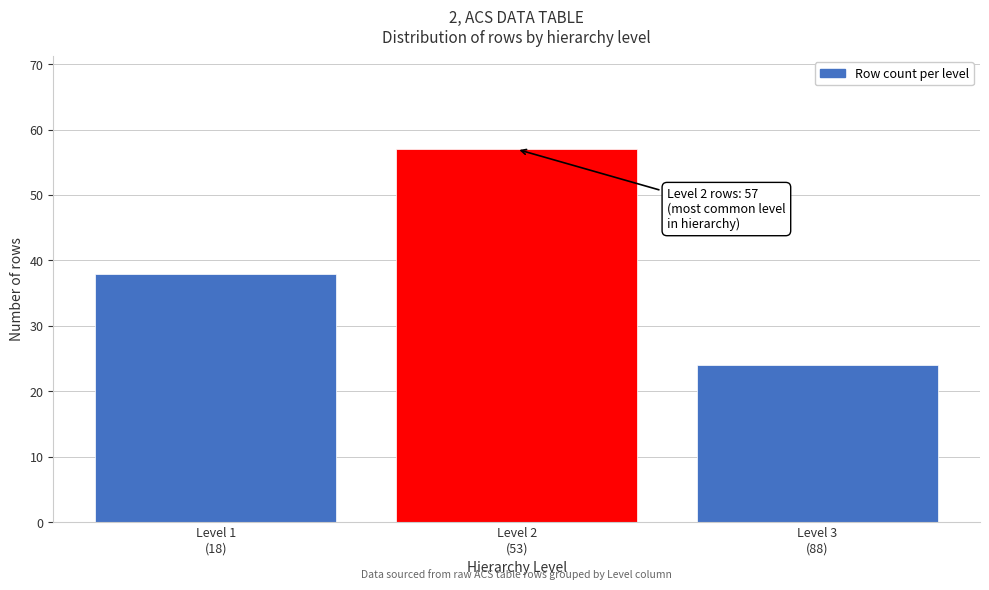

Reading left to right, transcribe all the data shown in this chart.

38	57	24